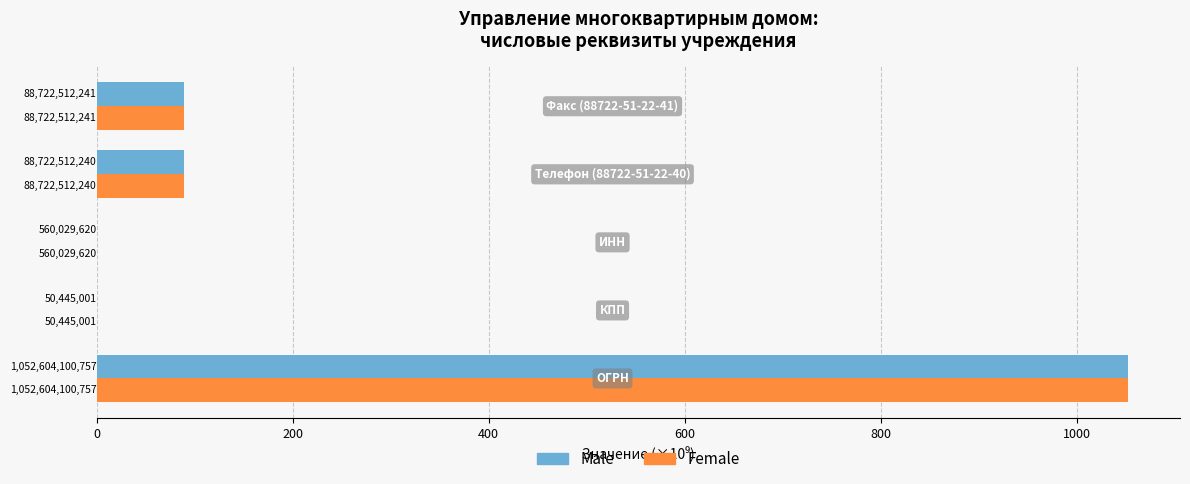

What are all the series names shown in the legend?

Male, Female